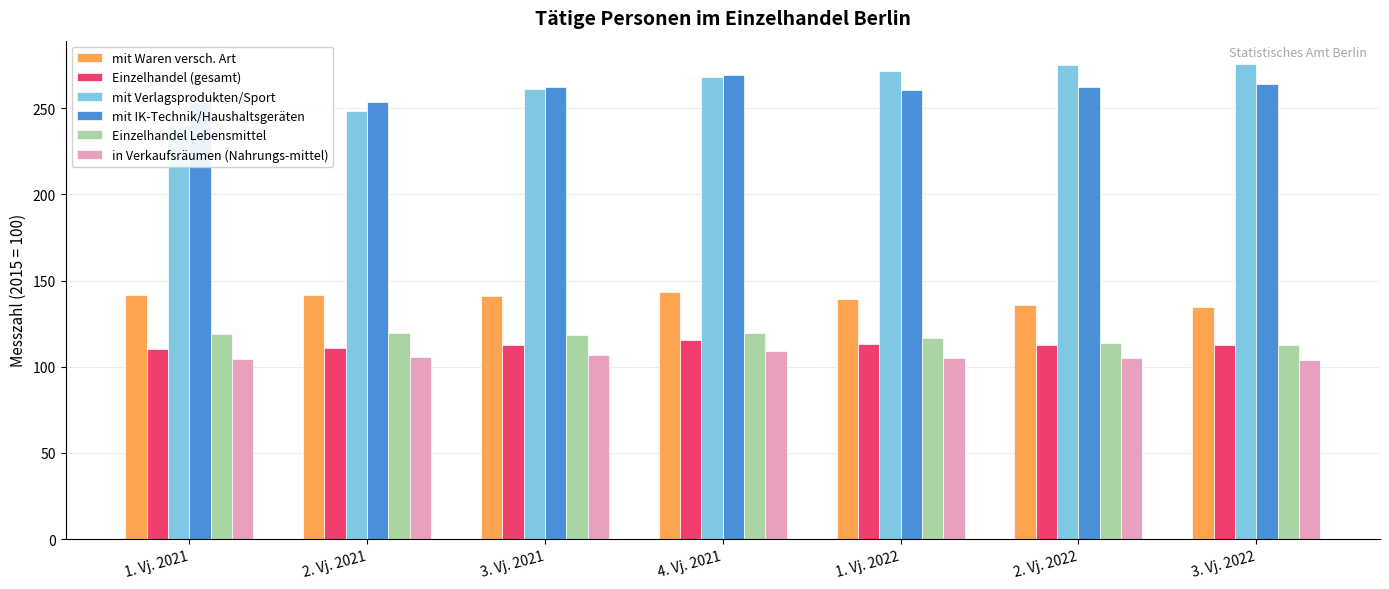

At which category is the sum across all series the highest?

4. Vj. 2021